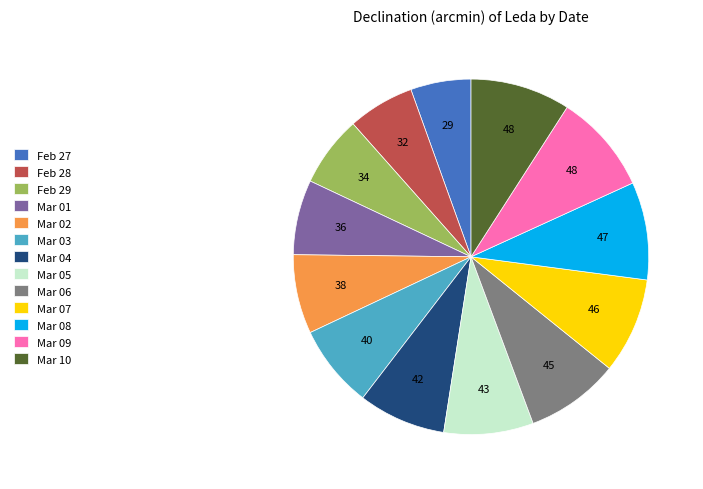

Is it true that Mar 08 is 22% of the pie?

False